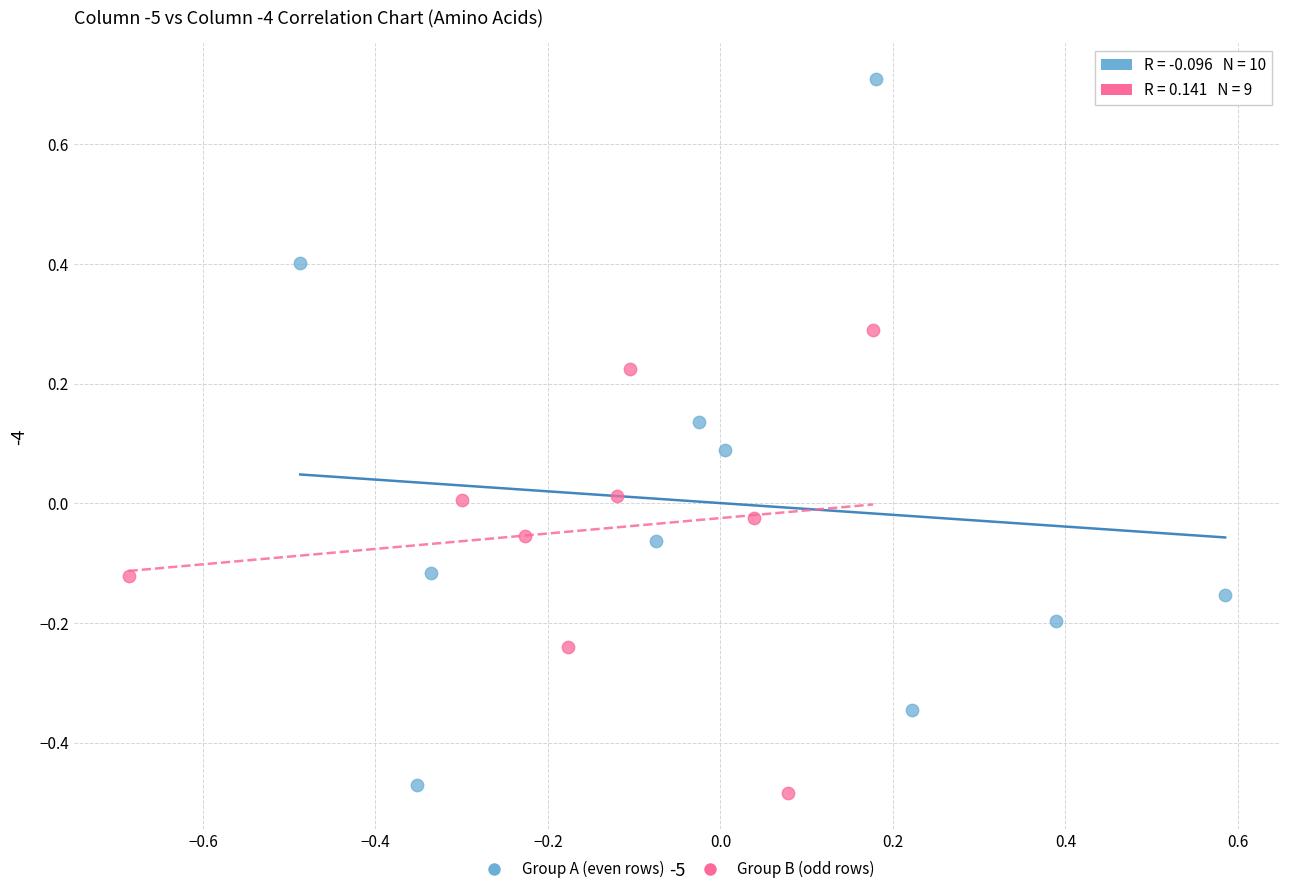

Which series reaches the maximum Y coordinate?

Group A (even rows)